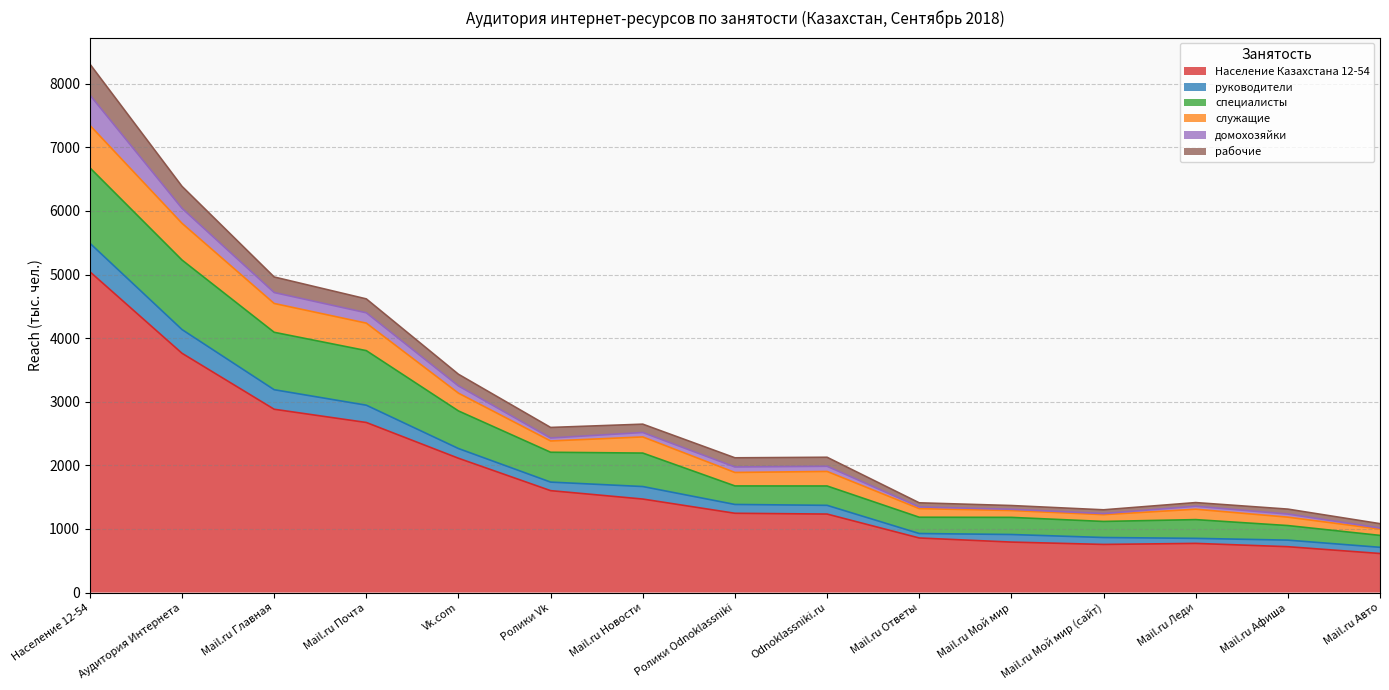

At which category is the sum across all series the highest?

Население 12-54